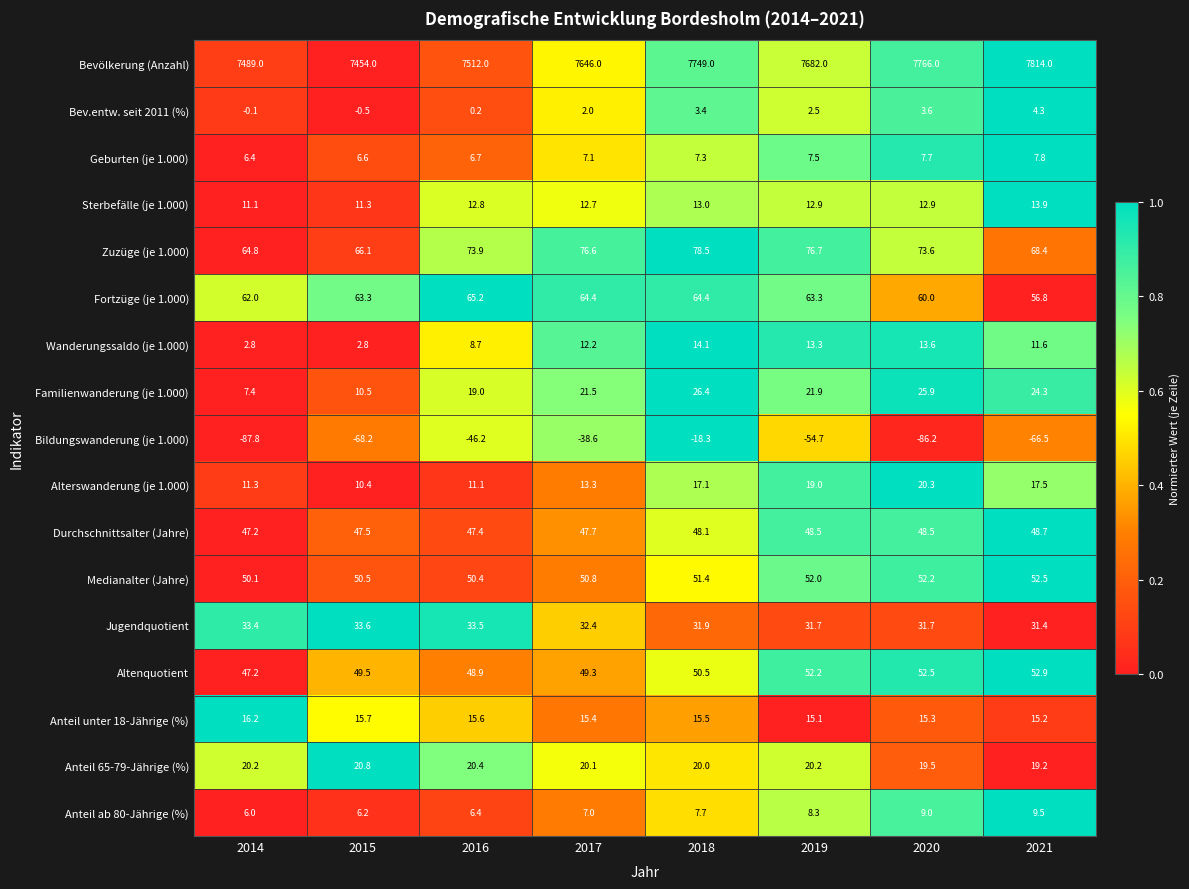

Rank the series at 2020 from highest to lowest value.

Bevölkerung (Anzahl), Zuzüge (je 1.000), Fortzüge (je 1.000), Altenquotient, Medianalter (Jahre), Durchschnittsalter (Jahre), Jugendquotient, Familienwanderung (je 1.000), Alterswanderung (je 1.000), Anteil 65-79-Jährige (%), Anteil unter 18-Jährige (%), Wanderungssaldo (je 1.000), Sterbefälle (je 1.000), Anteil ab 80-Jährige (%), Geburten (je 1.000), Bev.entw. seit 2011 (%), Bildungswanderung (je 1.000)